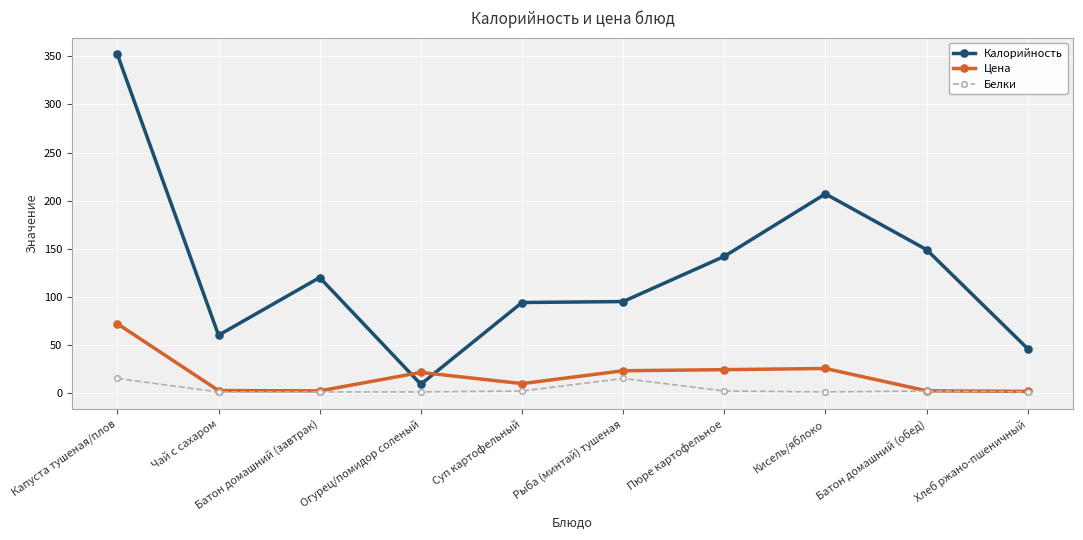

List the series in order of their peak value, lowest first.

Белки, Цена, Калорийность